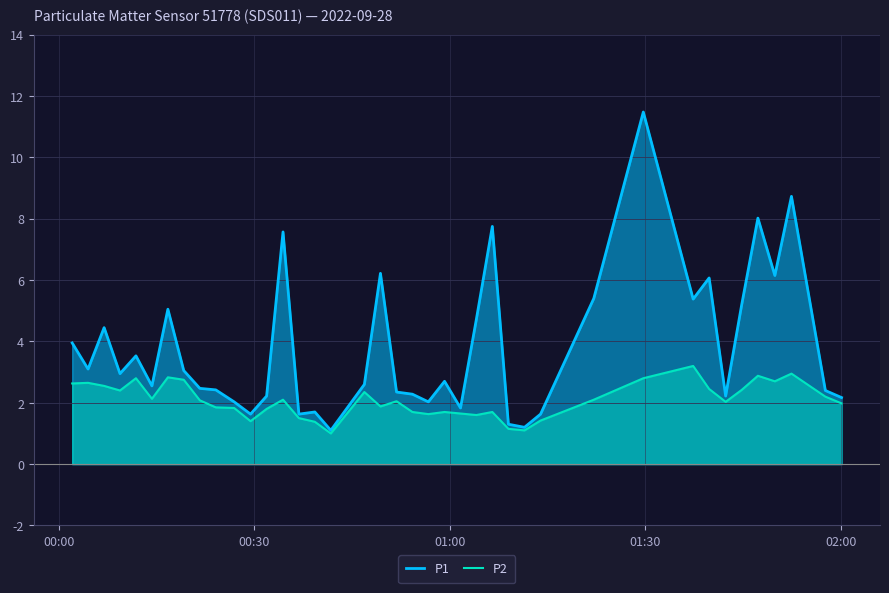

Does the chart display data point markers on the line(s)?

No